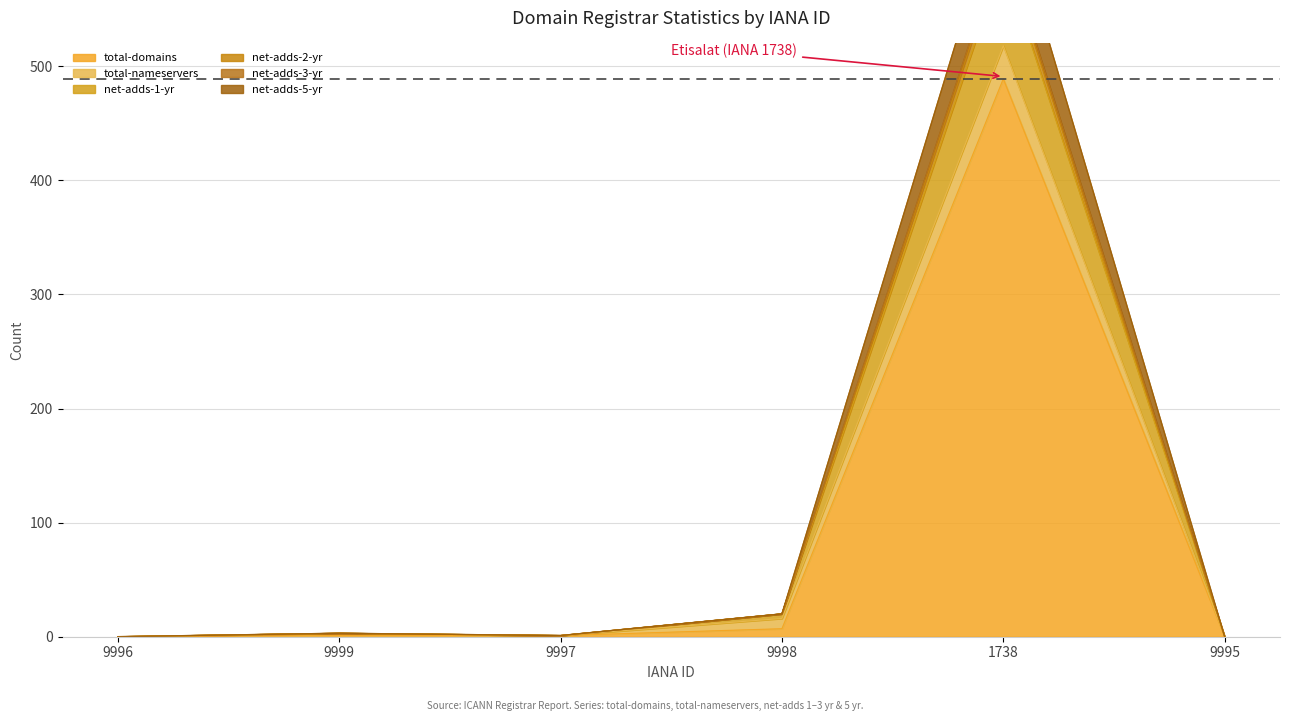

What is the sum of all net-adds-3-yr values?

538